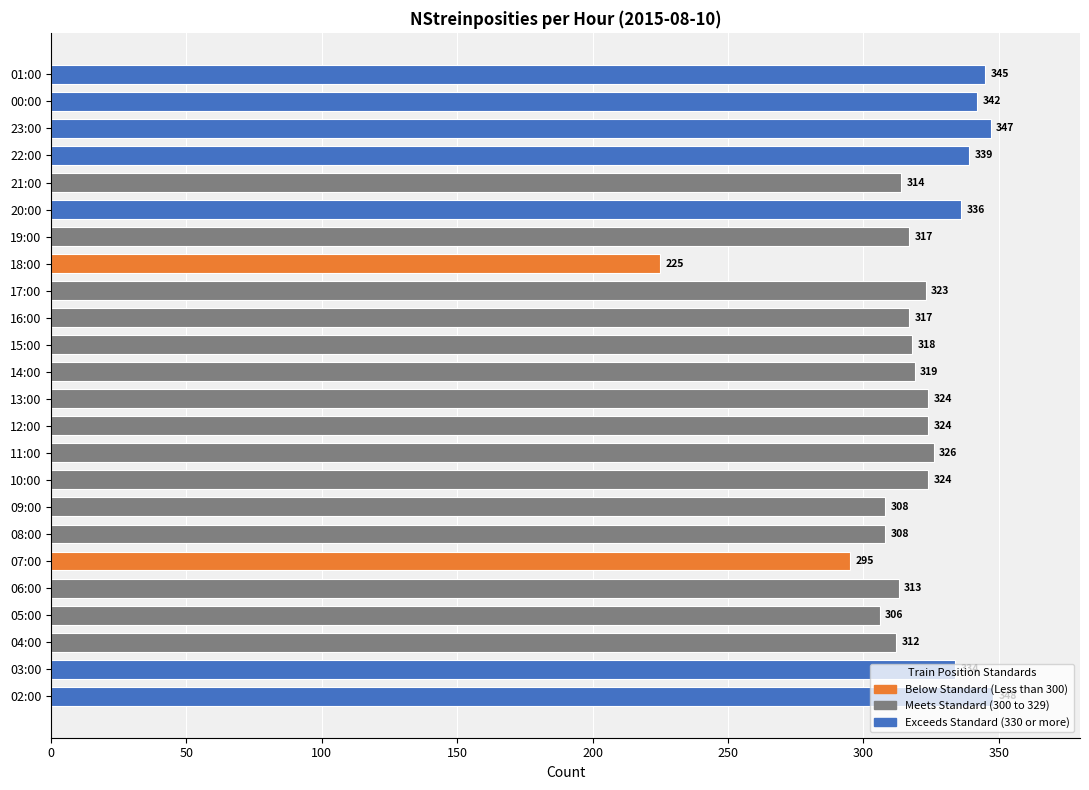

Count the number of categories in the chart.

24